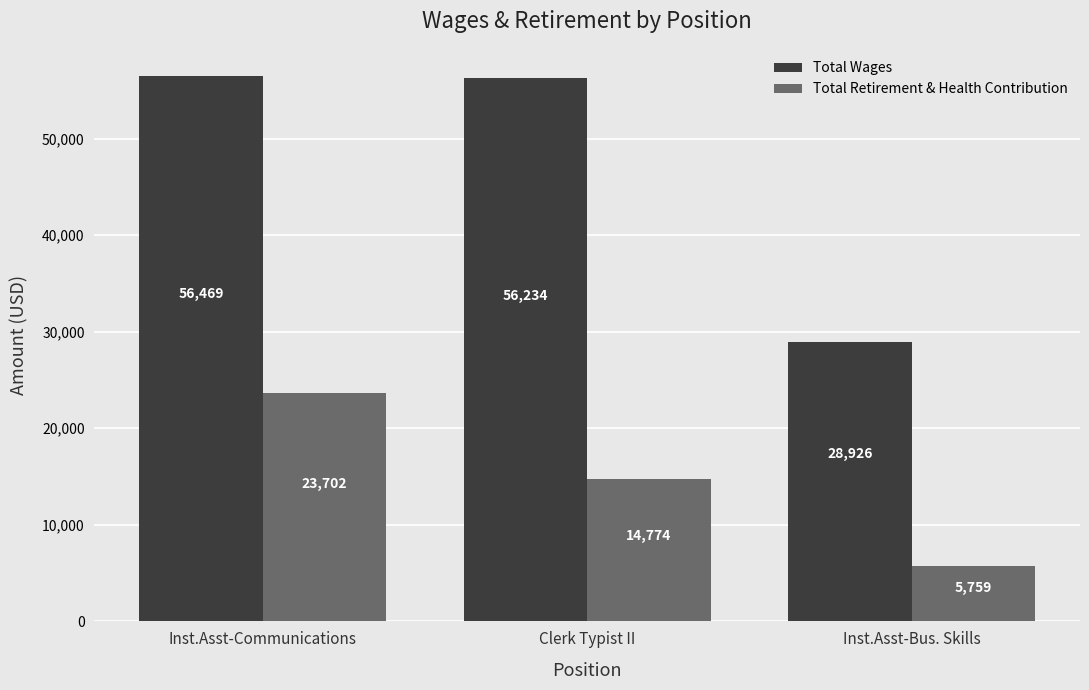

What position from the right is Inst.Asst-Communications?

3